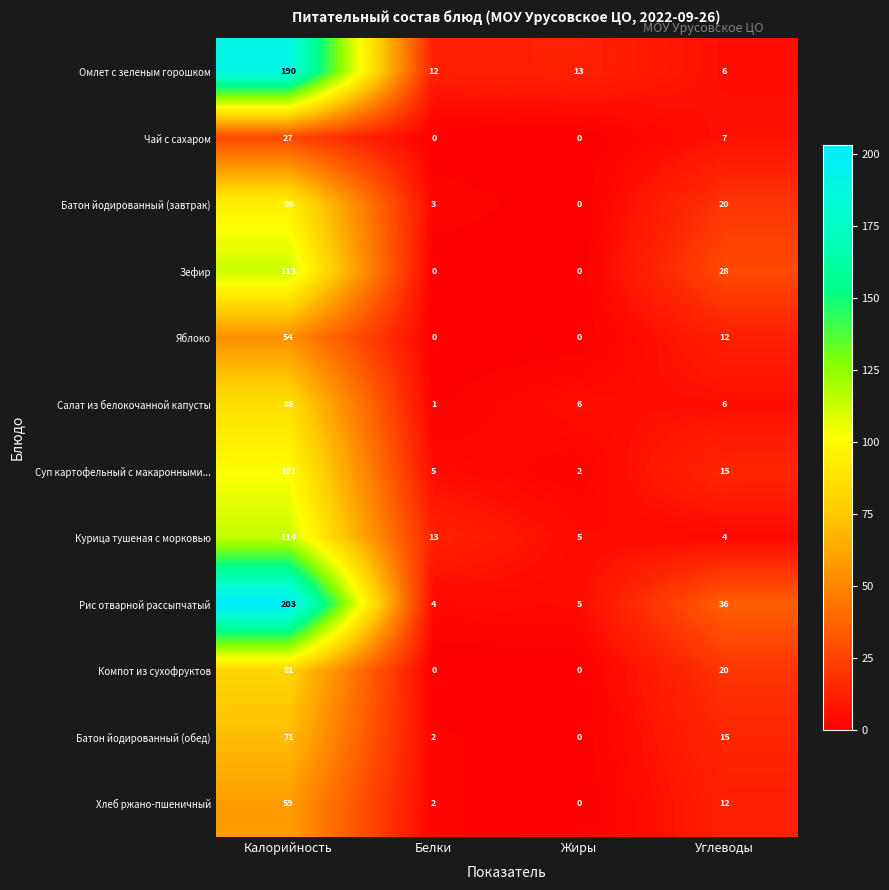

Where does the Омлет с зеленым горошком series first go above 13?

Калорийность